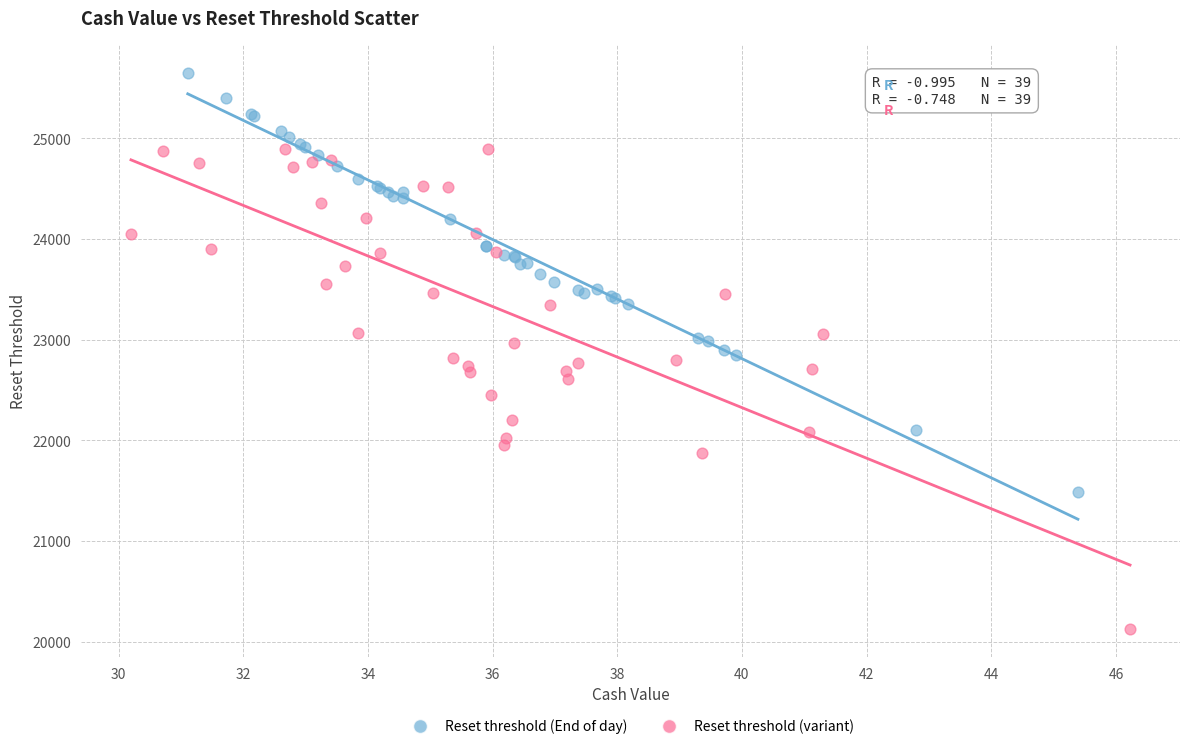

Which series contains the lowest Y value?

Reset threshold (variant)